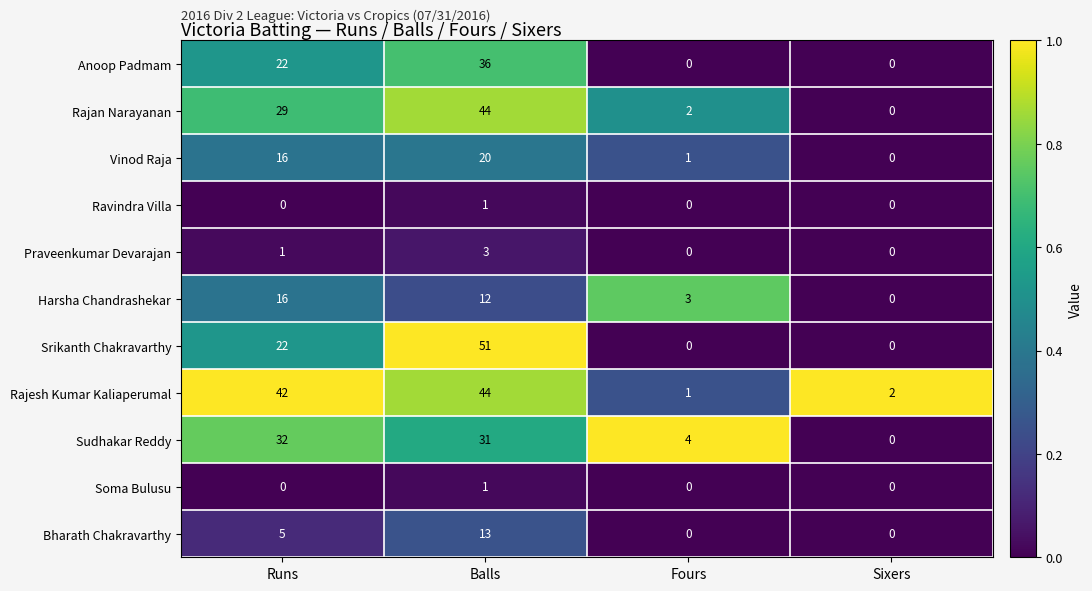

Which series has the largest range (max minus min)?

Srikanth Chakravarthy